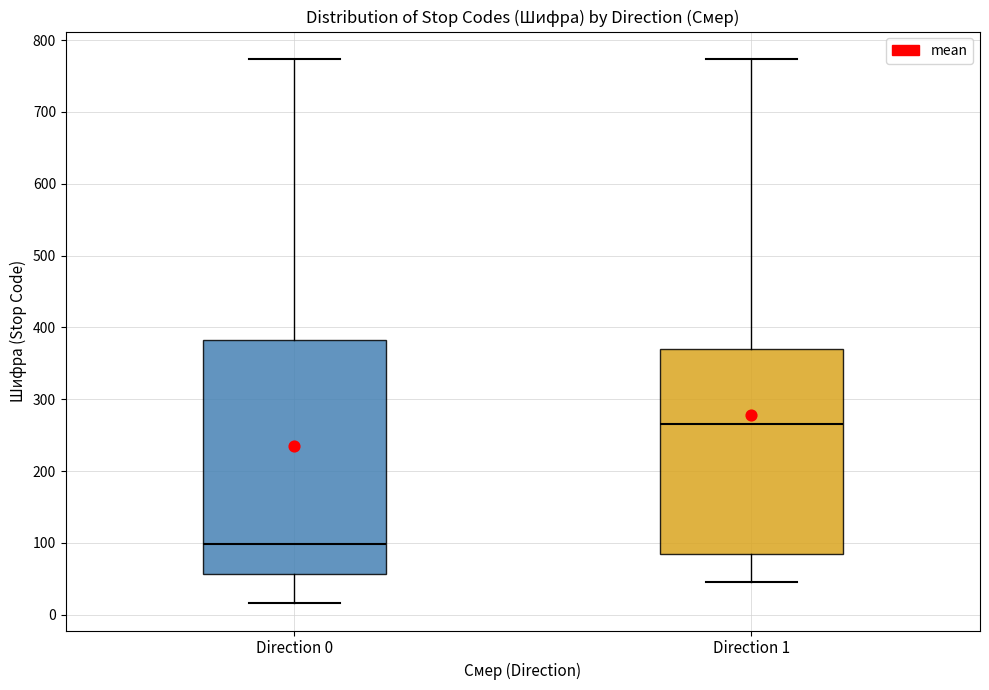

Reading left to right, read every box against the y-axis: the position of its median line, the range the box covers, and the ends of its whiskers. The values are not printed on the chart, so give them approximately, as read against the axis.

Direction 0: median 100, box 60 to 380, whiskers 20 to 770
Direction 1: median 270, box 80 to 370, whiskers 50 to 770